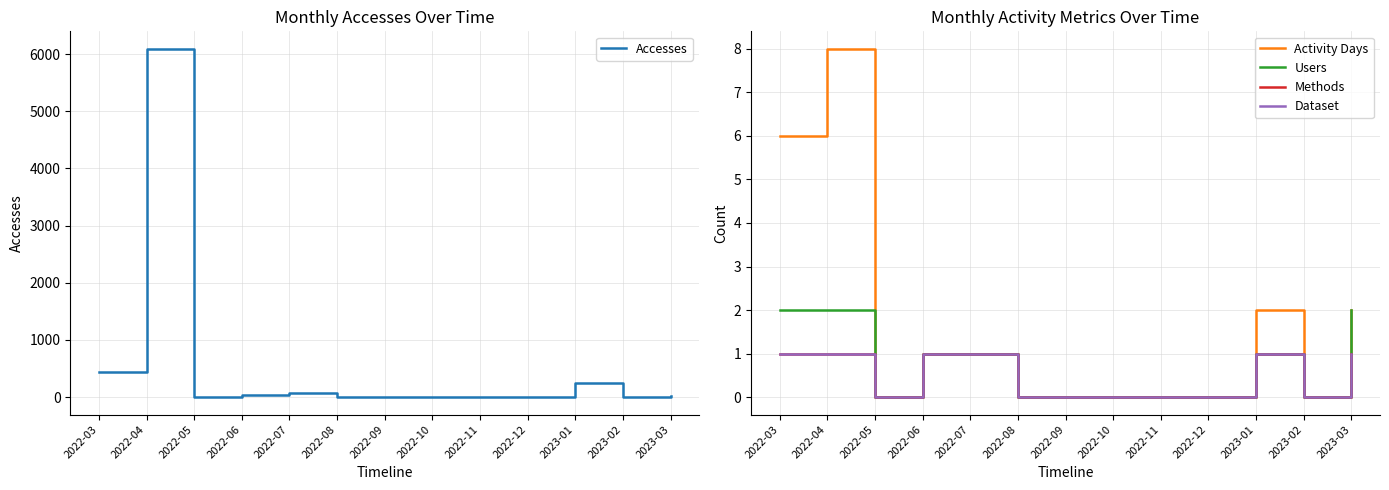

True or false: Activity Days and Methods intersect in this chart.

False